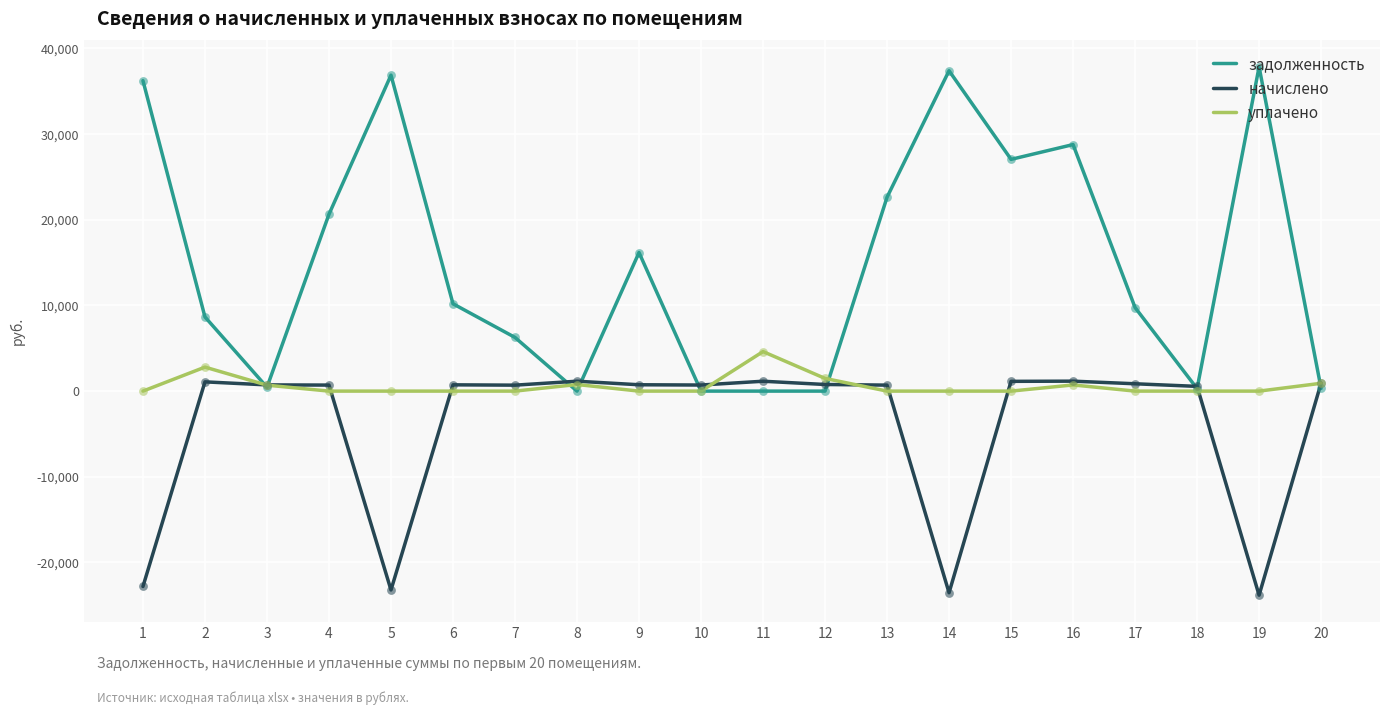

Which series has the widest spread of values?

задолженность